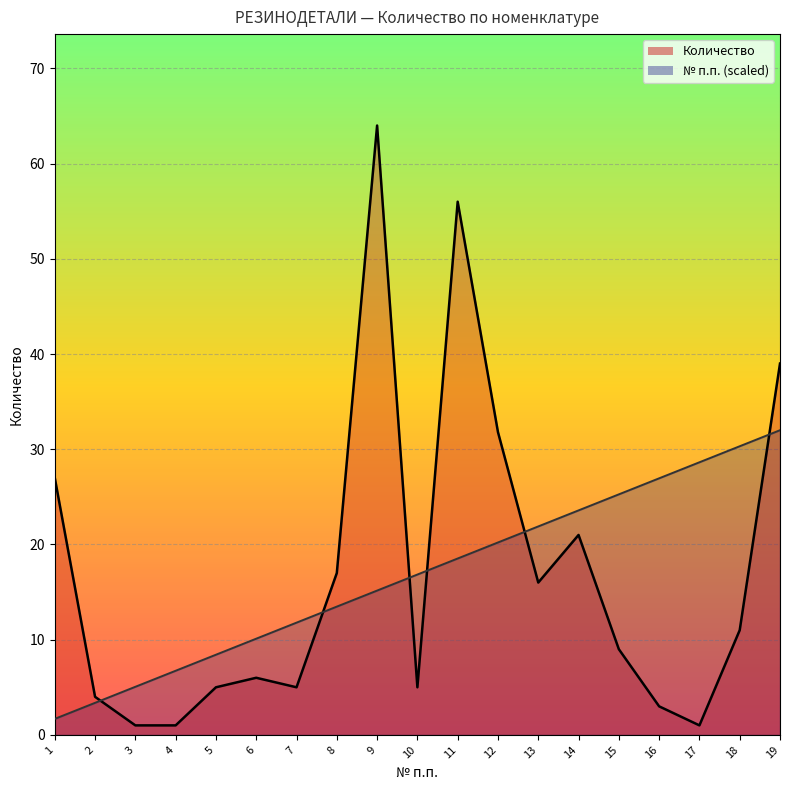

How many intersections are there between № п.п. and Количество?

6